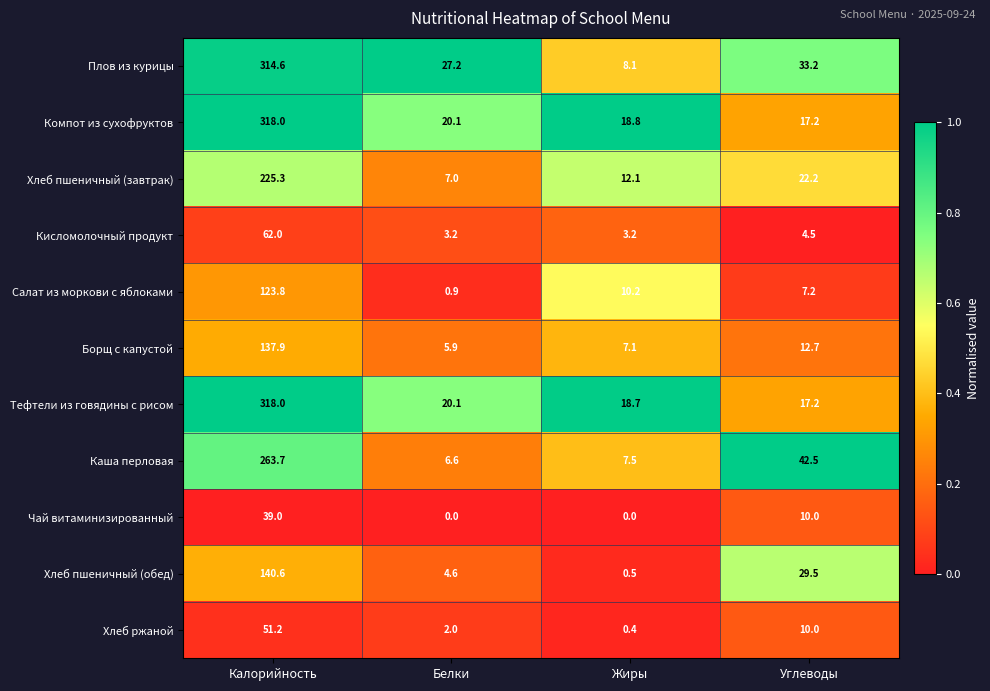

What is the difference between the highest and lowest values at Белки?

27.2